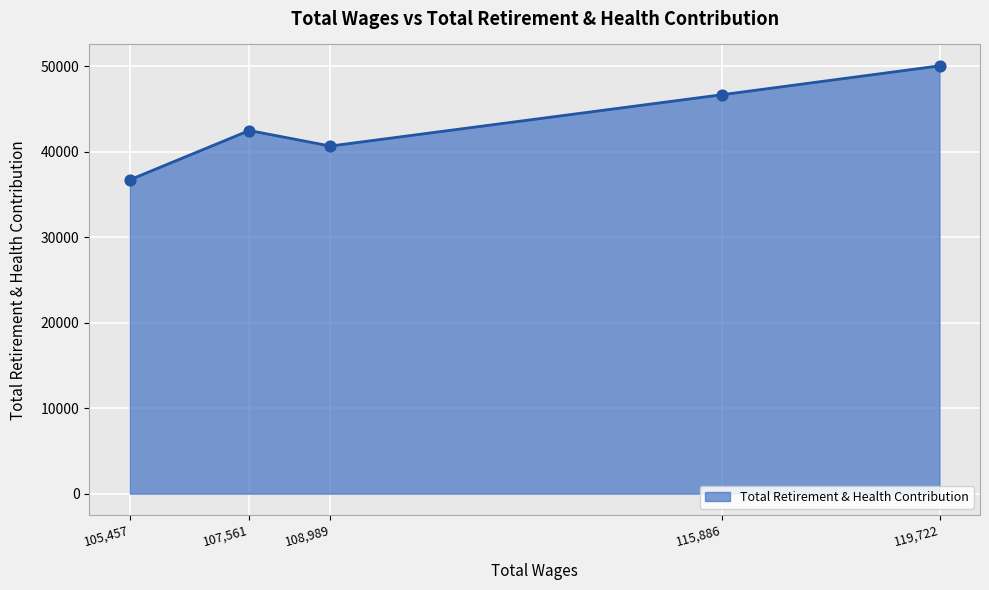

Approximately how many times larger is the value at 107,561 compared to 115,886?

0.9